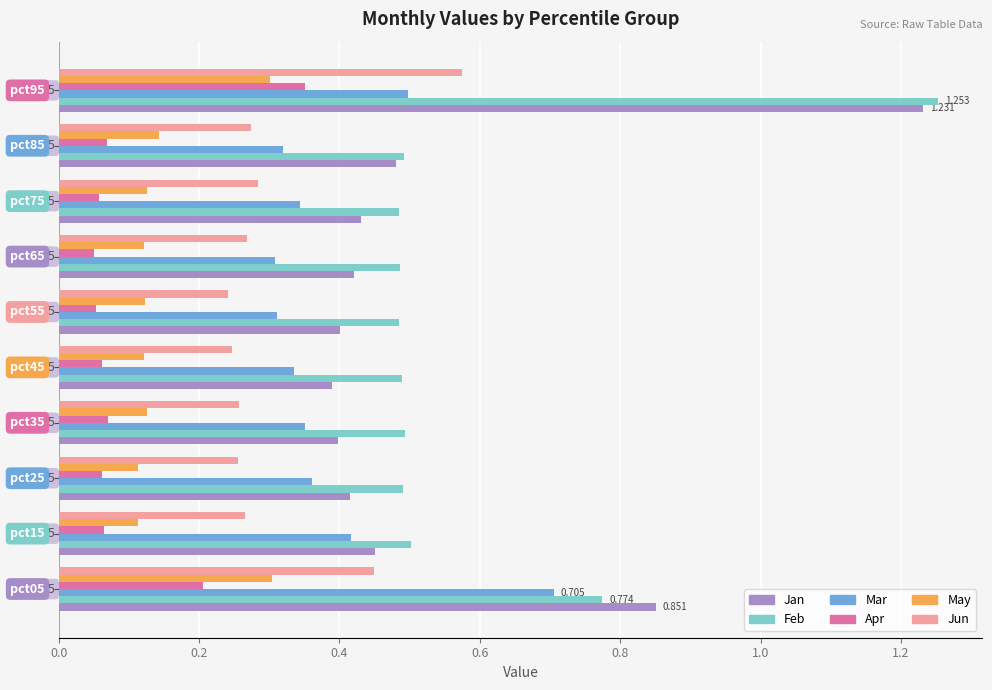

What are all the series names shown in the legend?

Jan, Feb, Mar, Apr, May, Jun